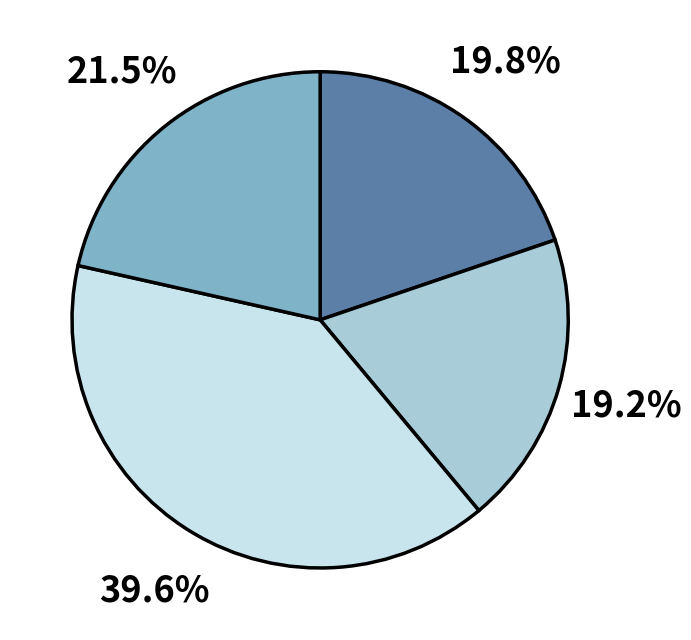

How many slices are in this pie chart?

4